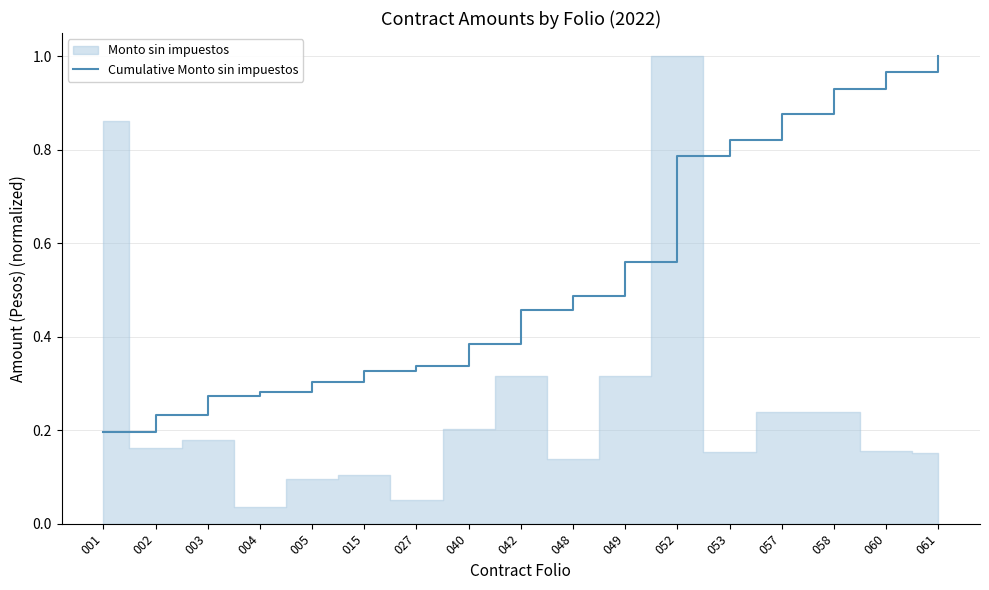

Reading left to right, what are all the values shown in this chart?

0.2	0.2	0.3	0.3	0.3	0.3	0.3	0.4	0.5	0.5	0.6	0.8	0.8	0.9	0.9	1.0	1.0